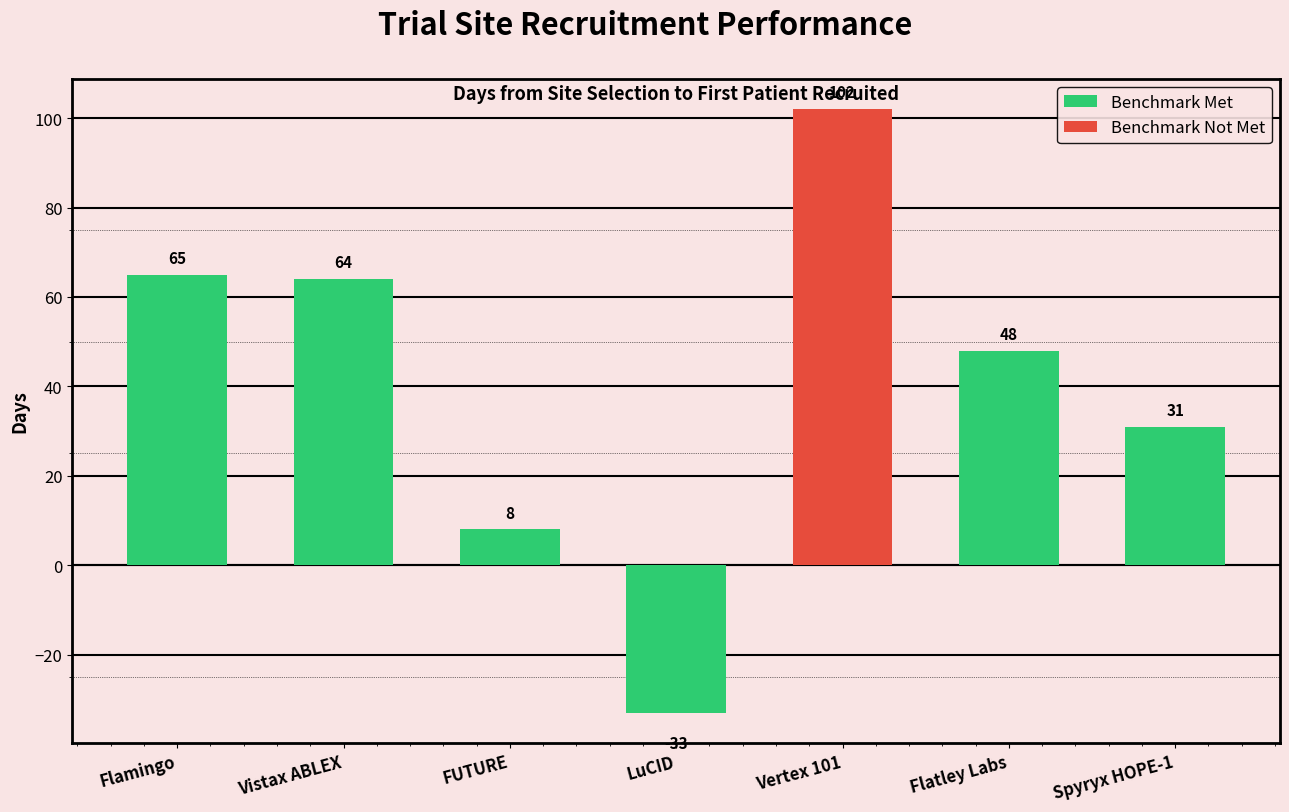

At which category does the chart reach its minimum across all series?

LuCID